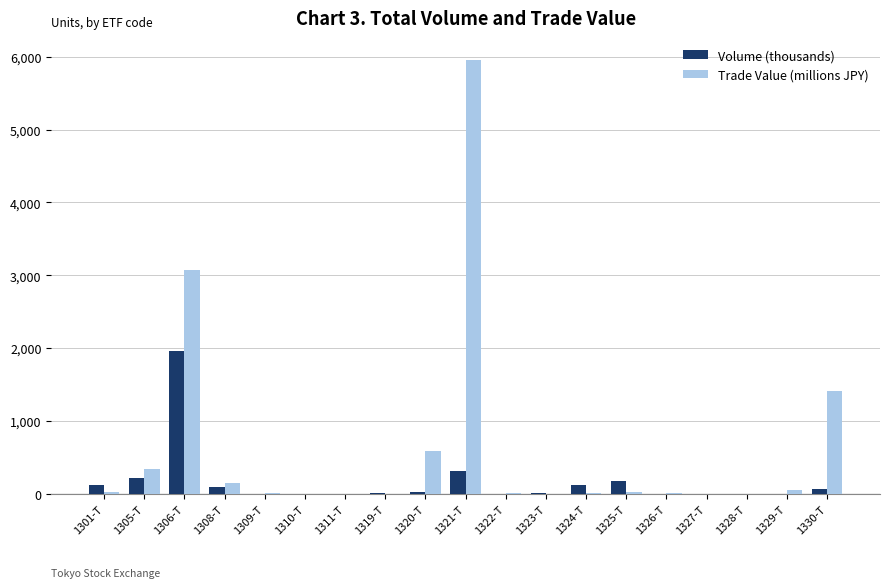

What is the difference between the Trade Value (millions JPY) values at 1301-T and 1322-T?

20.6